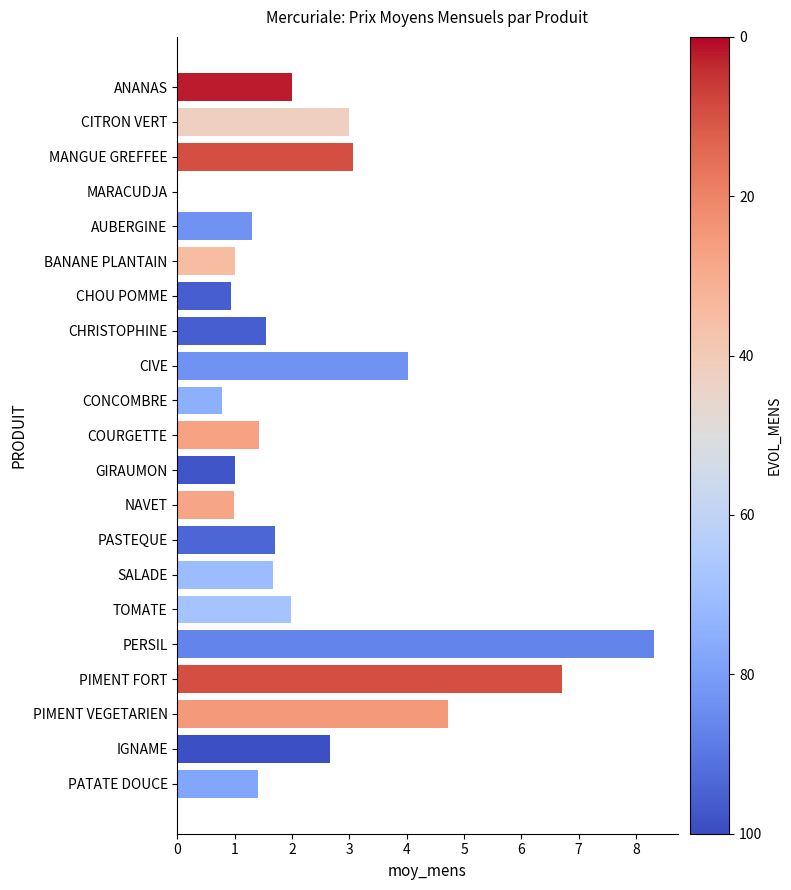

What is the approximate value at PIMENT FORT?

6.7